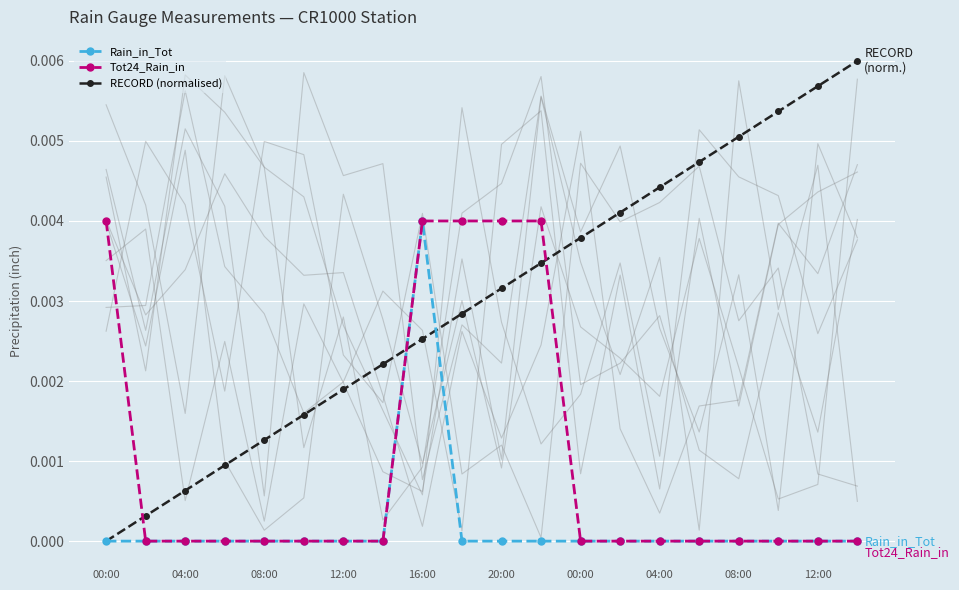

True or false: Rain_in_Tot has a value of -0.0 at 04:00.

False